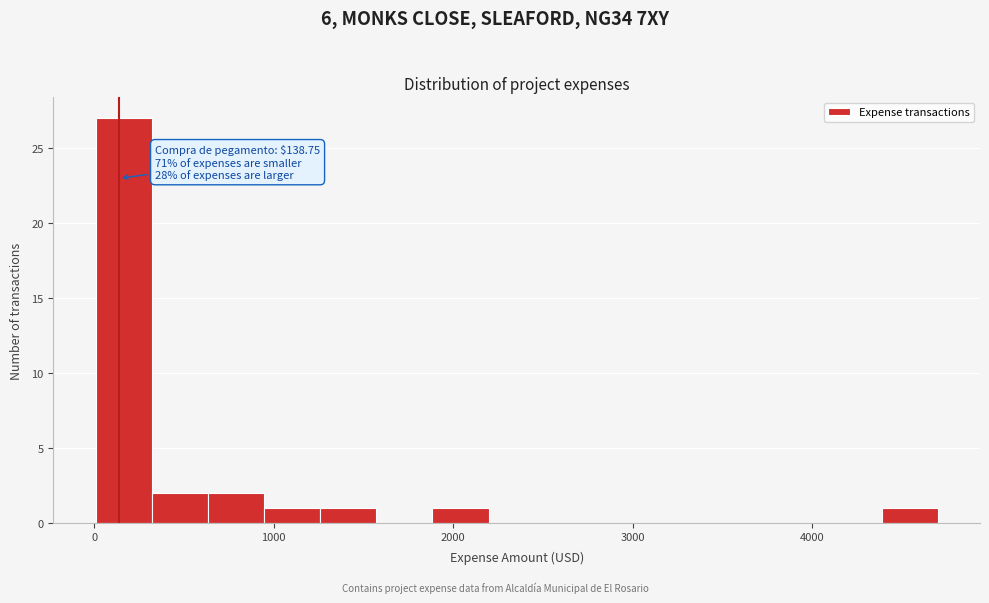

Read against the x-axis, roughly where is the centre of the tallest bar?

200